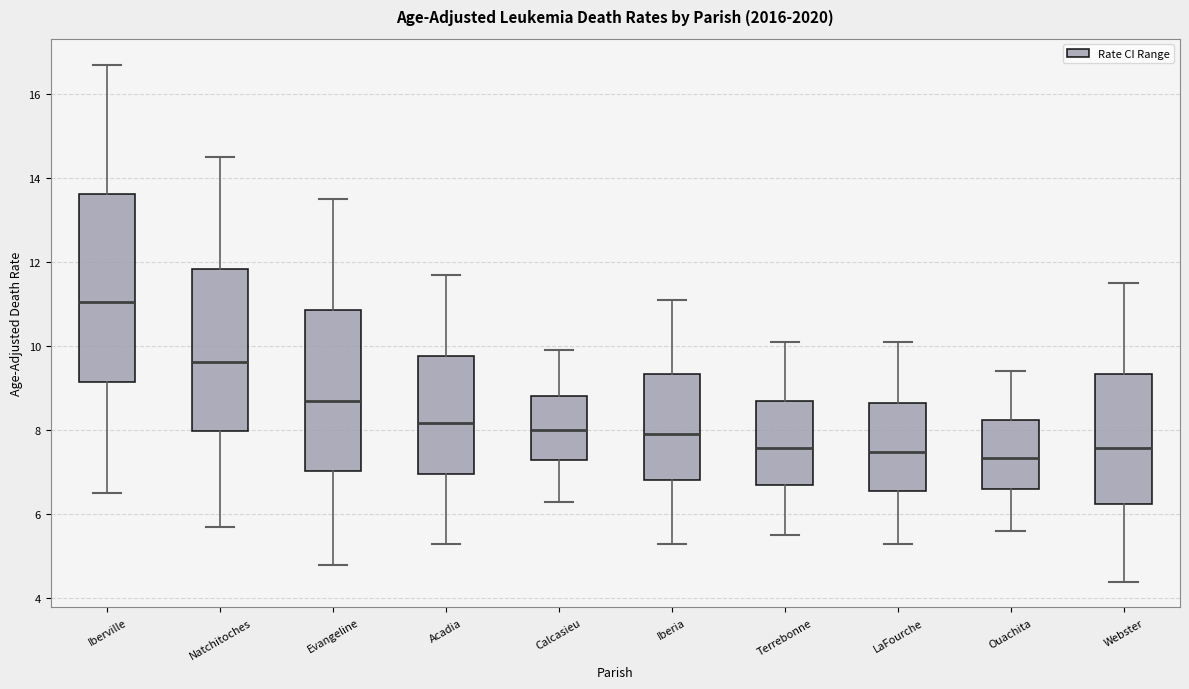

Where does the median line of the box for Calcasieu sit on the y-axis? The values are not printed on the chart, so give them approximately, as read against the axis.

8.0